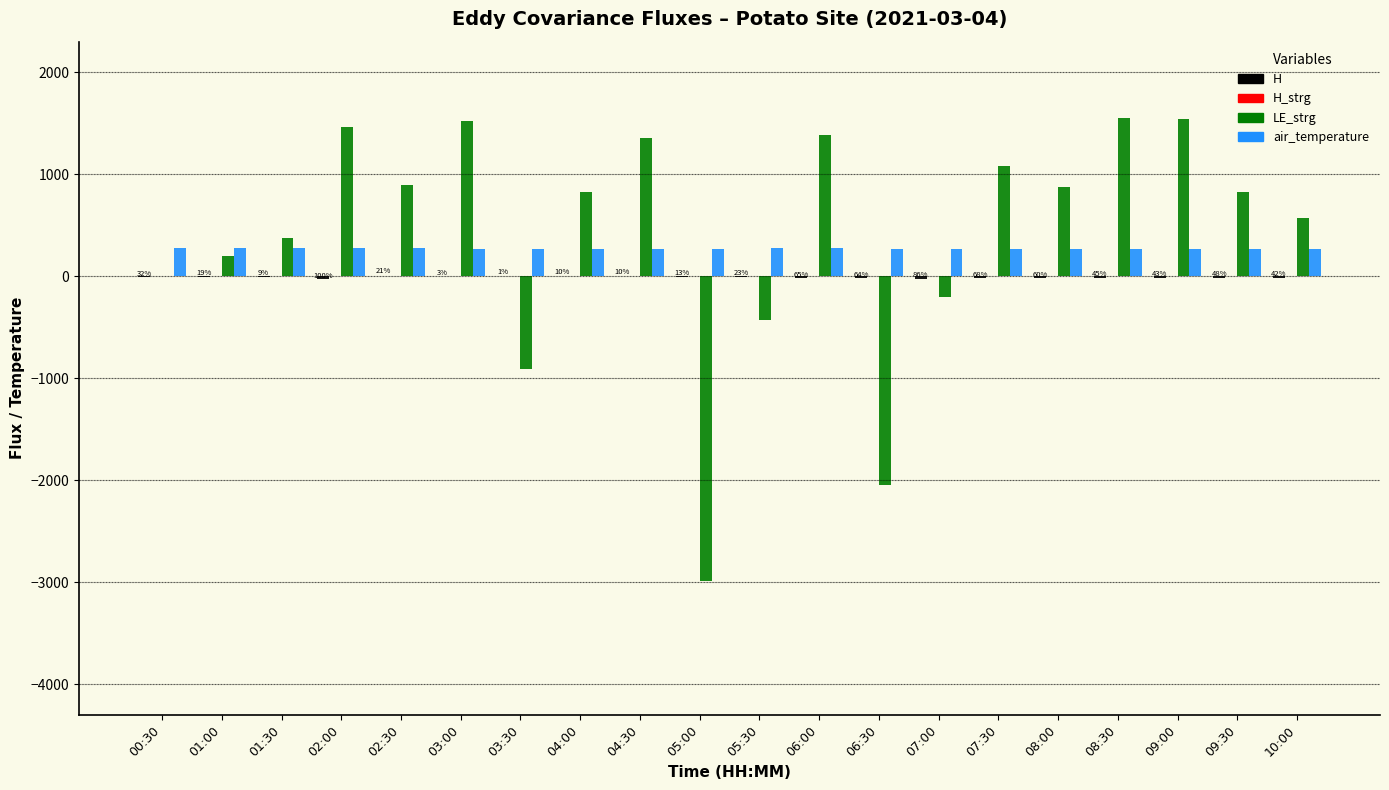

Count the number of categories in the chart.

20